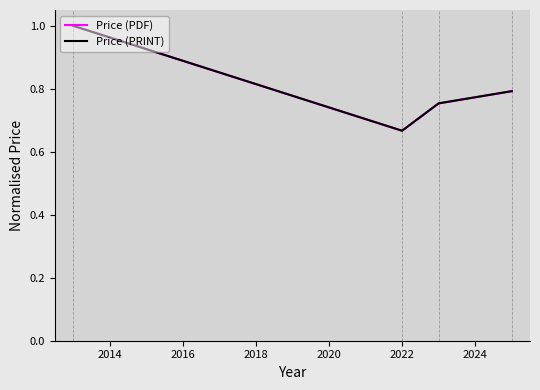

Does the chart have visible grid lines?

No